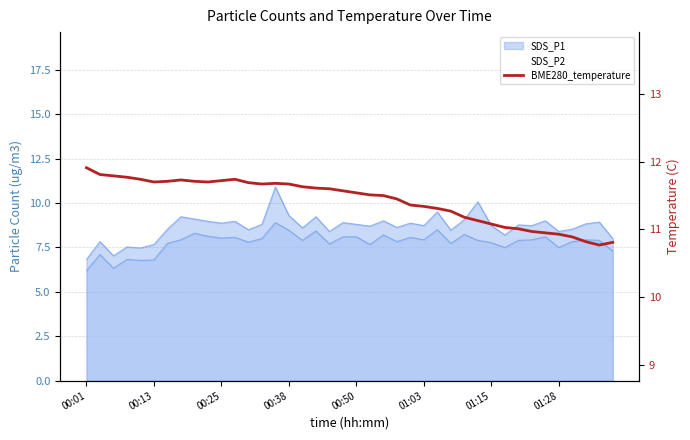

How many lines are shown in the chart?

1